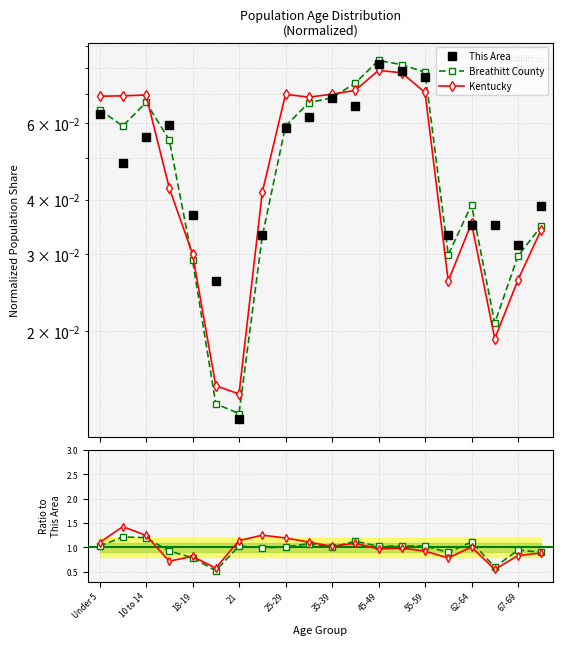

Which series has the widest spread of values?

Kentucky/This Area